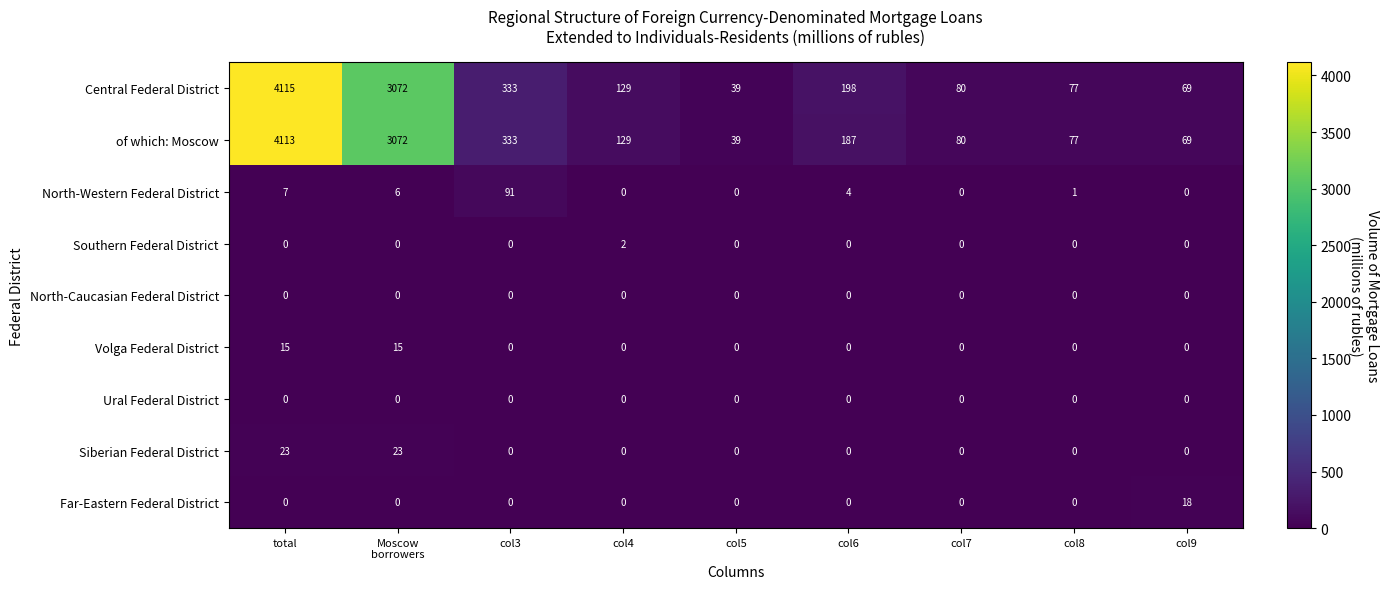

The value of North-Western Federal District at col6 is 4. True or false?

True